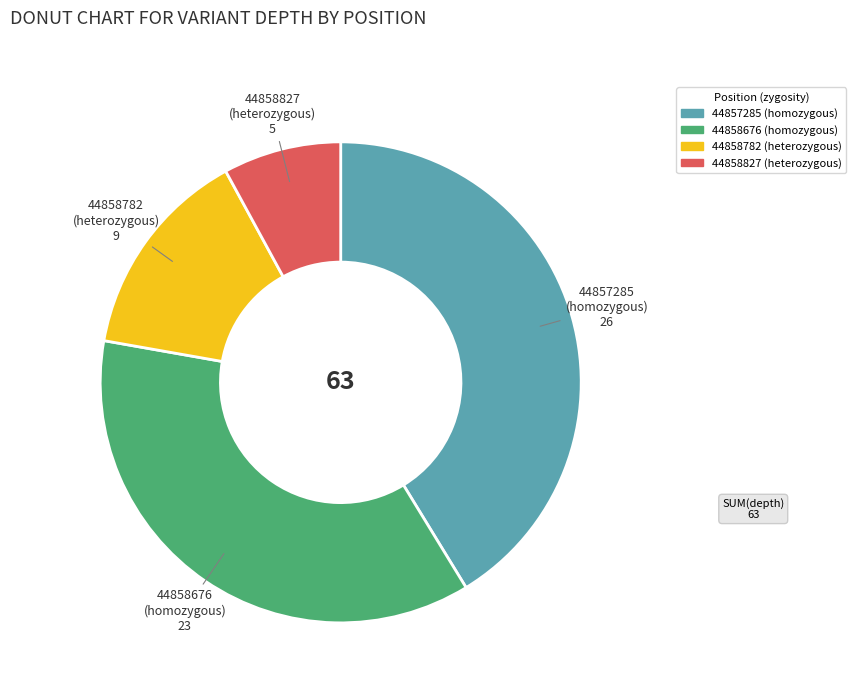

Which slice is the smallest?

44858827 (heterozygous)